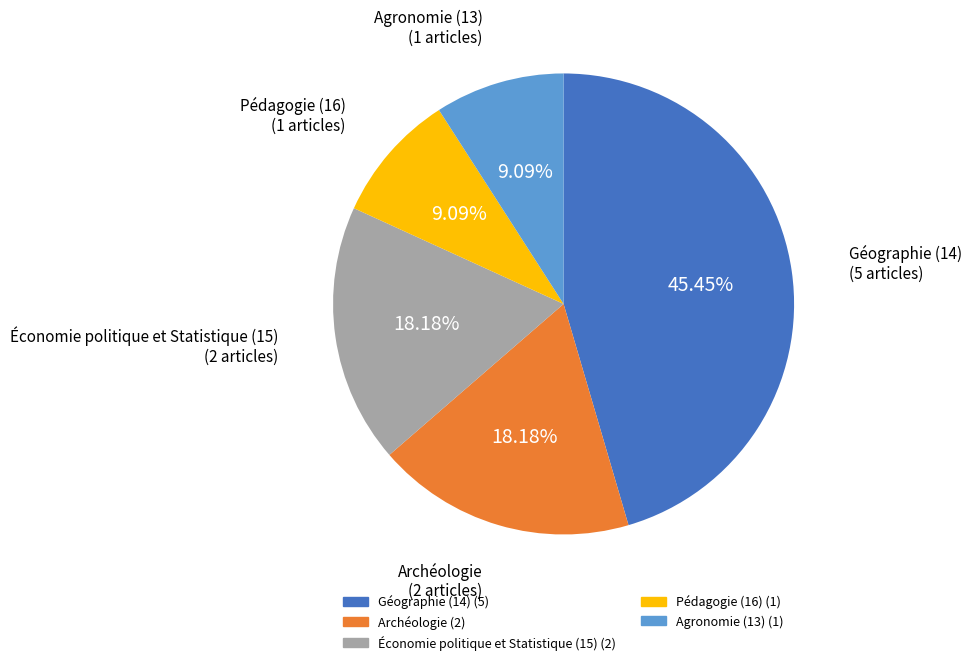

How many segments does this pie chart have?

5